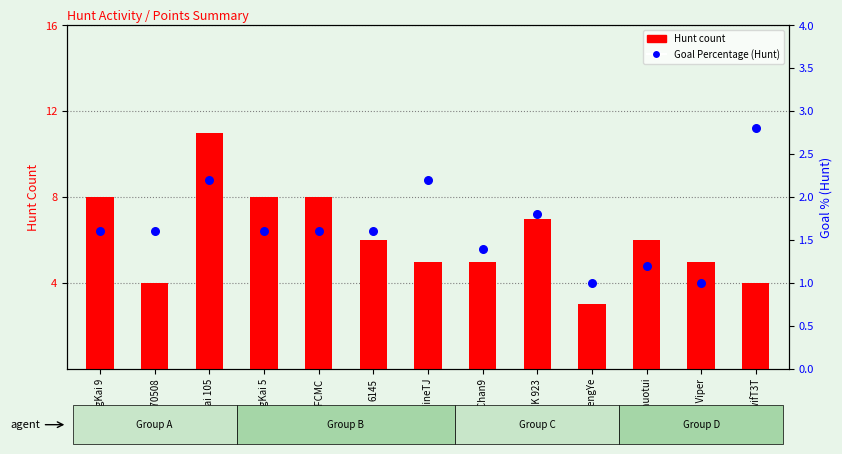

Which series has the largest total across all categories?

Hunt count